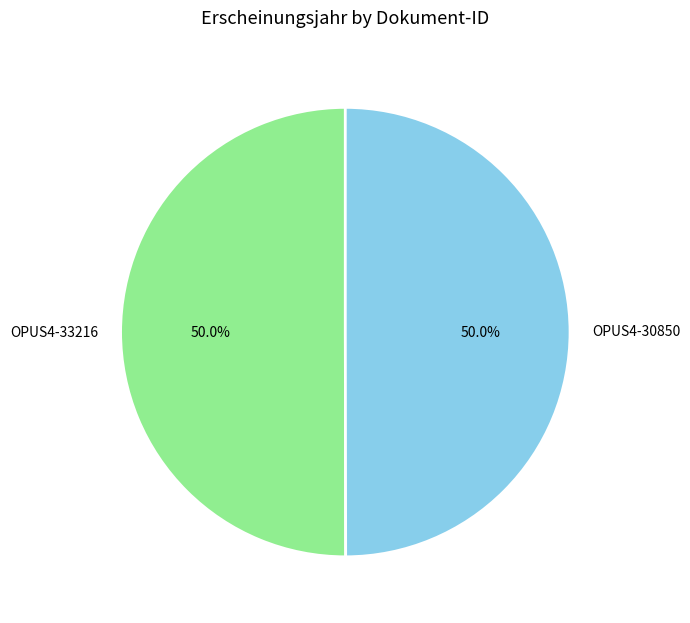

To the nearest percent, what portion does OPUS4-33216 represent?

50%